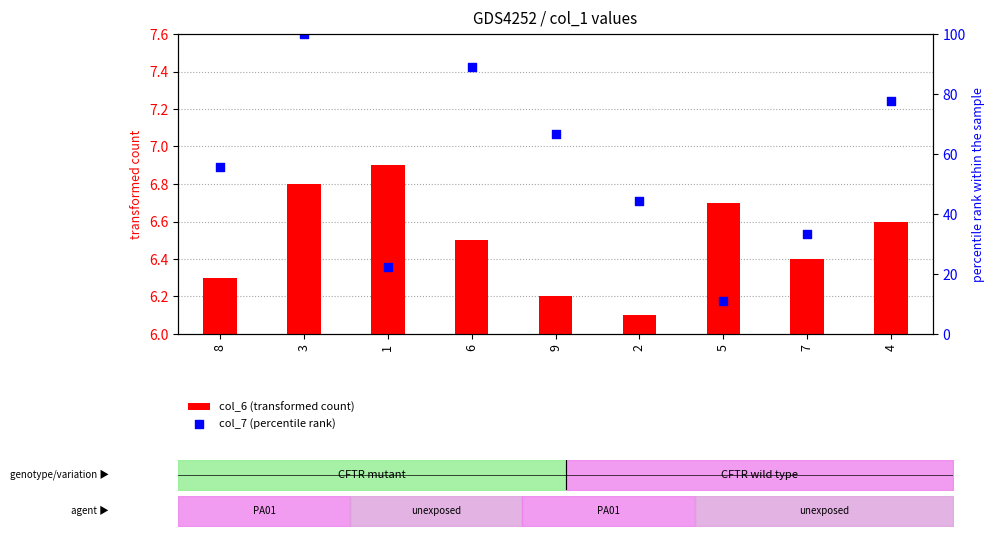

Which series reaches the minimum Y coordinate?

col_6 (transformed count)